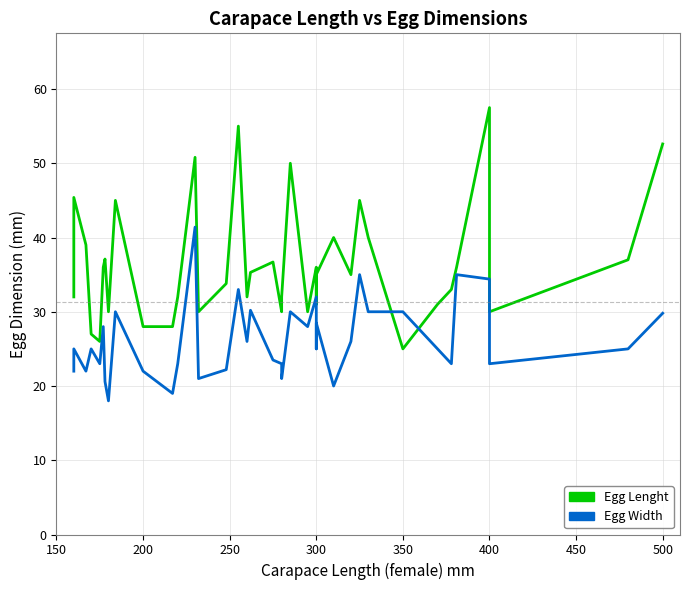

What is the value of the Egg Lenght point at the 1st from the left?

32.0